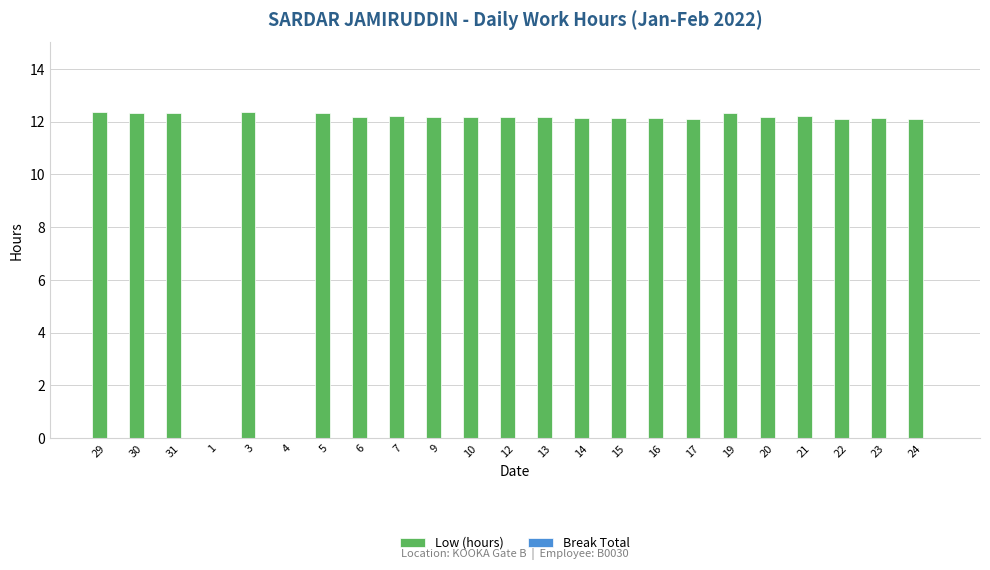

The value at 29 is 16.5. True or false?

False